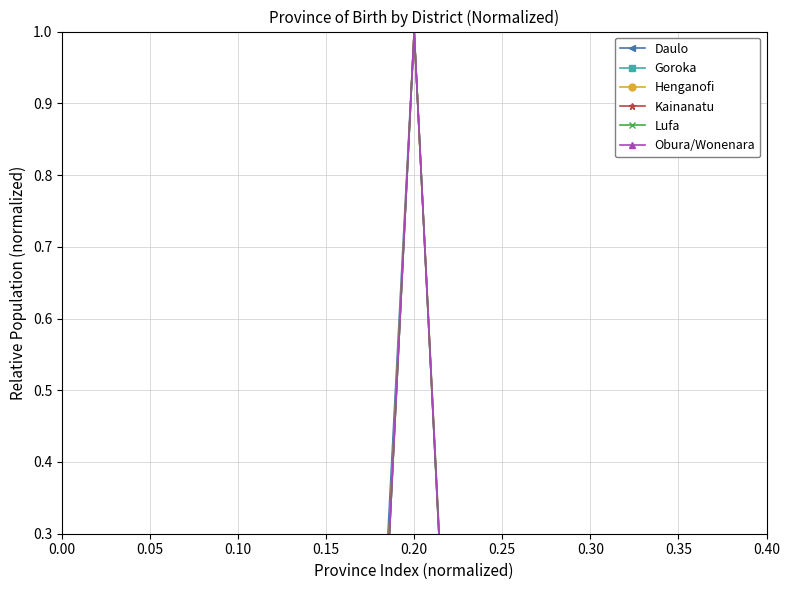

Which series changed the most between 0.00 and 0.45?

Kainanatu